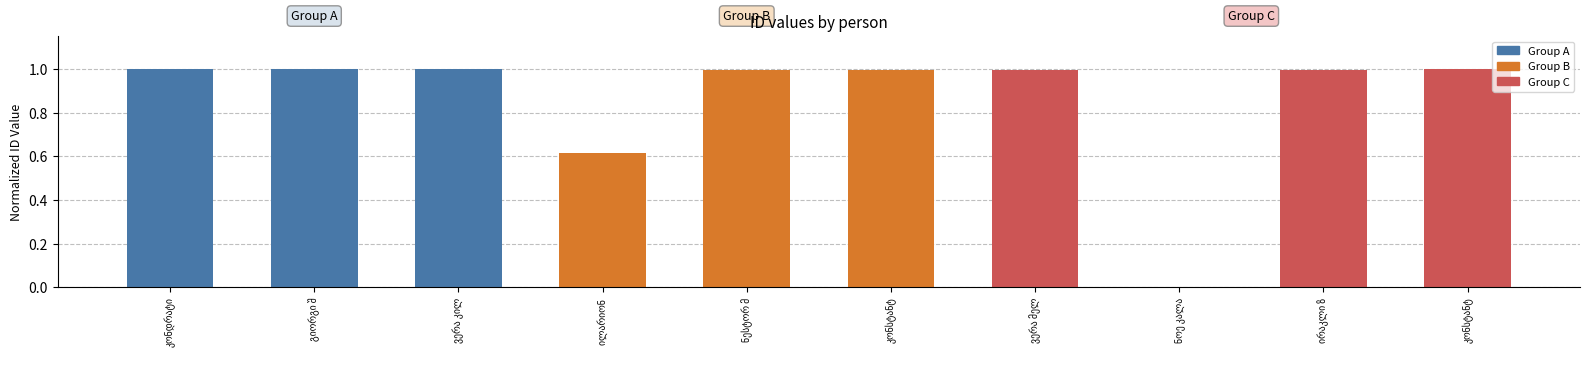

The value at ილარიონ is 0.6. True or false?

True